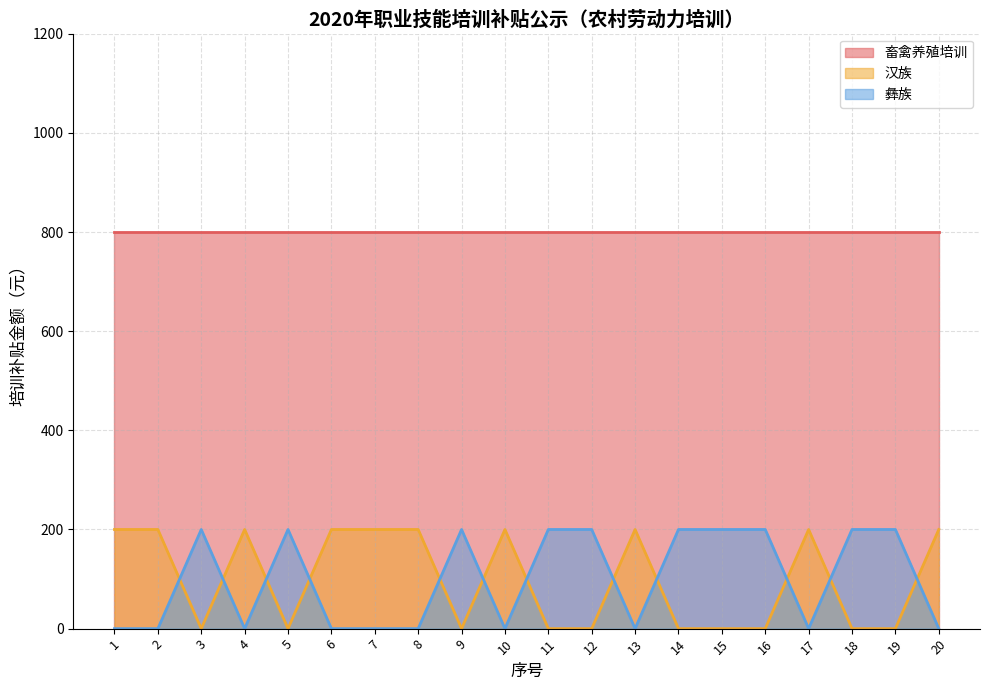

What is the difference between the maximum and second lowest values in the 汉族 series?

200